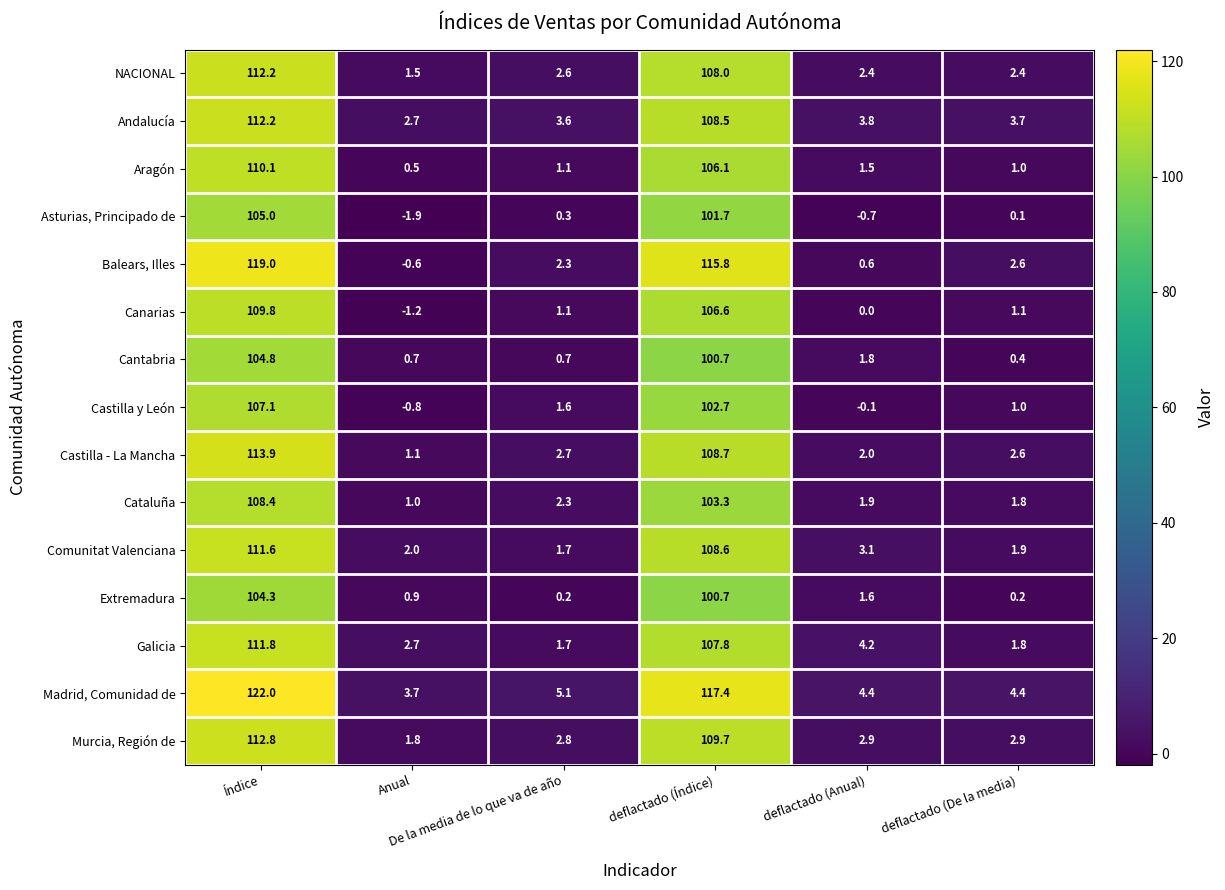

Which label corresponds to the largest value in the chart?

Índice